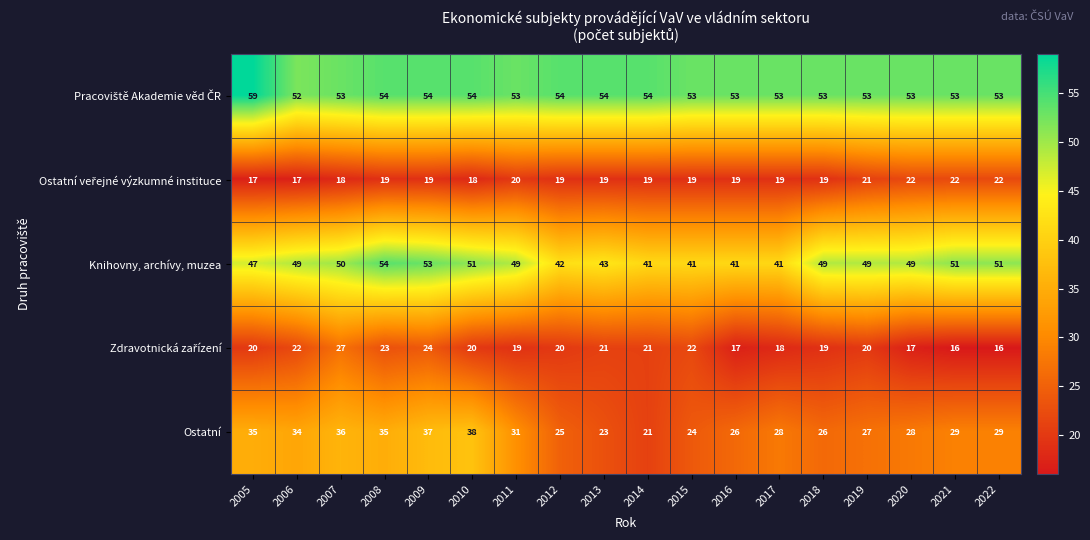

Count the number of data series in this chart.

5